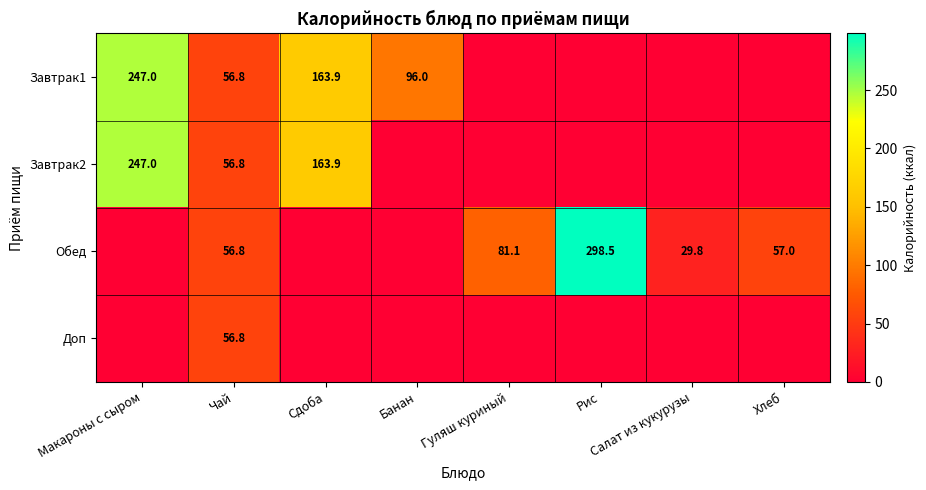

Which has a higher value, Макароны с сыром or Сдоба?

Макароны с сыром